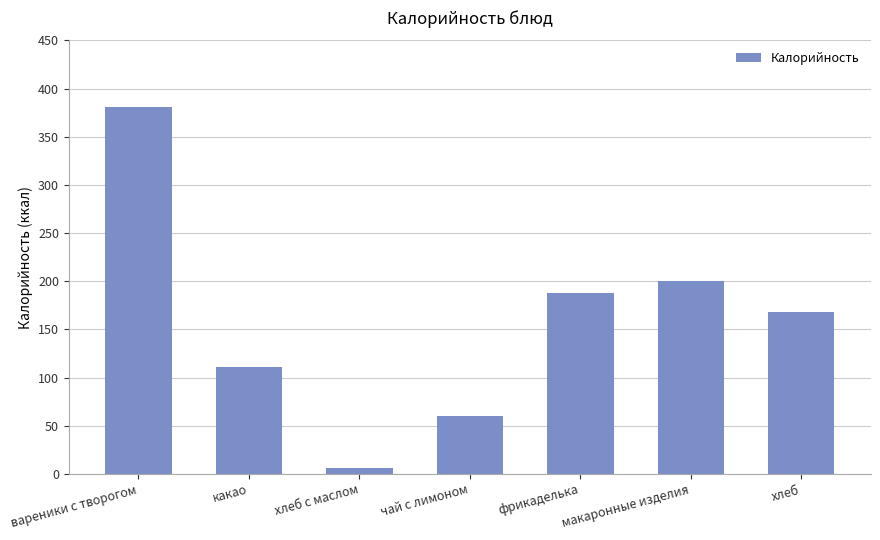

Reading left to right, extract all data points from this chart.

380.6	111.0	5.8	60.0	188.0	200.0	168.0